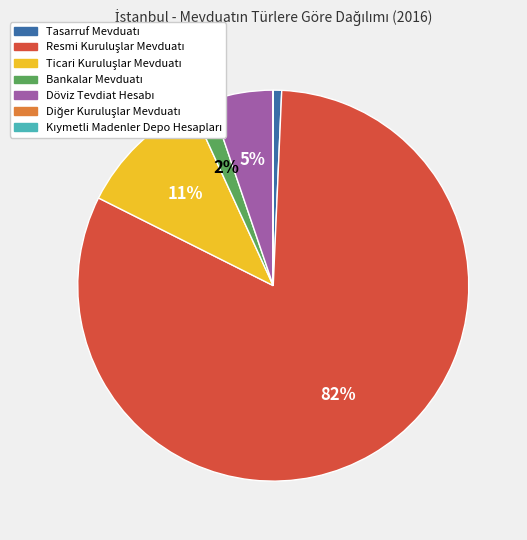

To the nearest percent, what is the average slice percentage?

14%